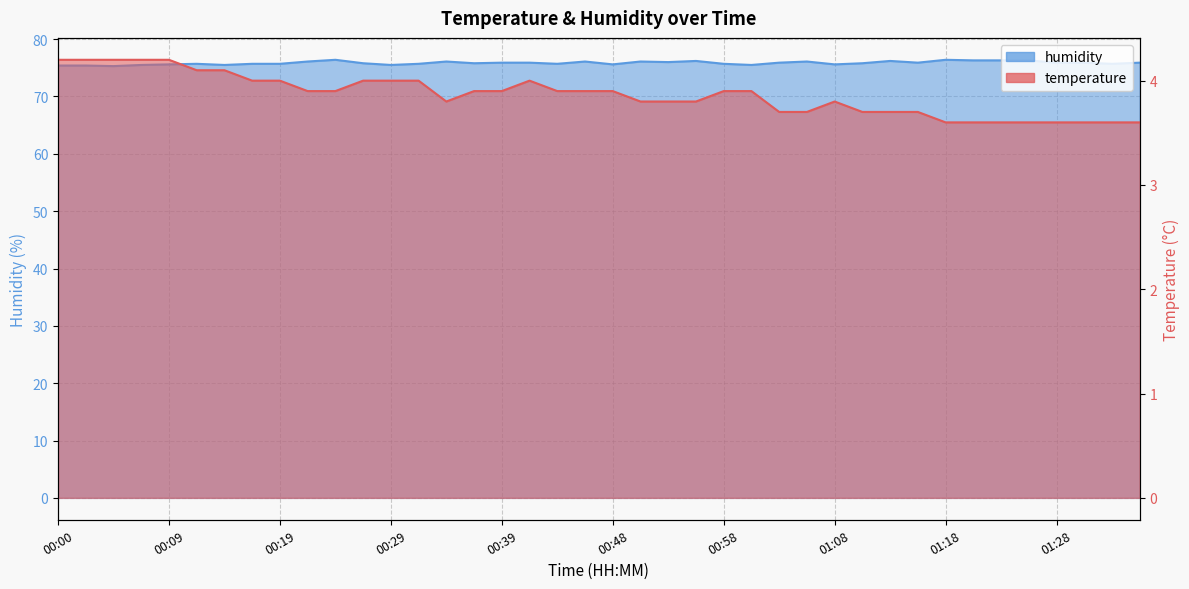

What are all the series names shown in the legend?

temperature, humidity